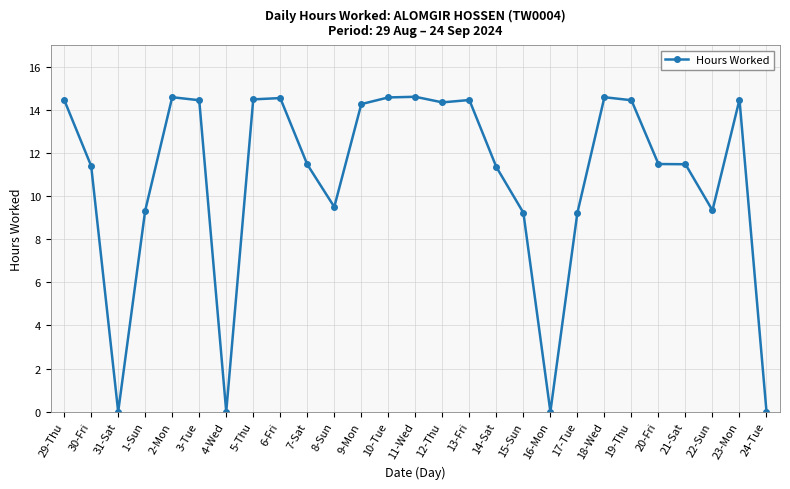

True or false: the data has more than 0 interior local peaks.

True